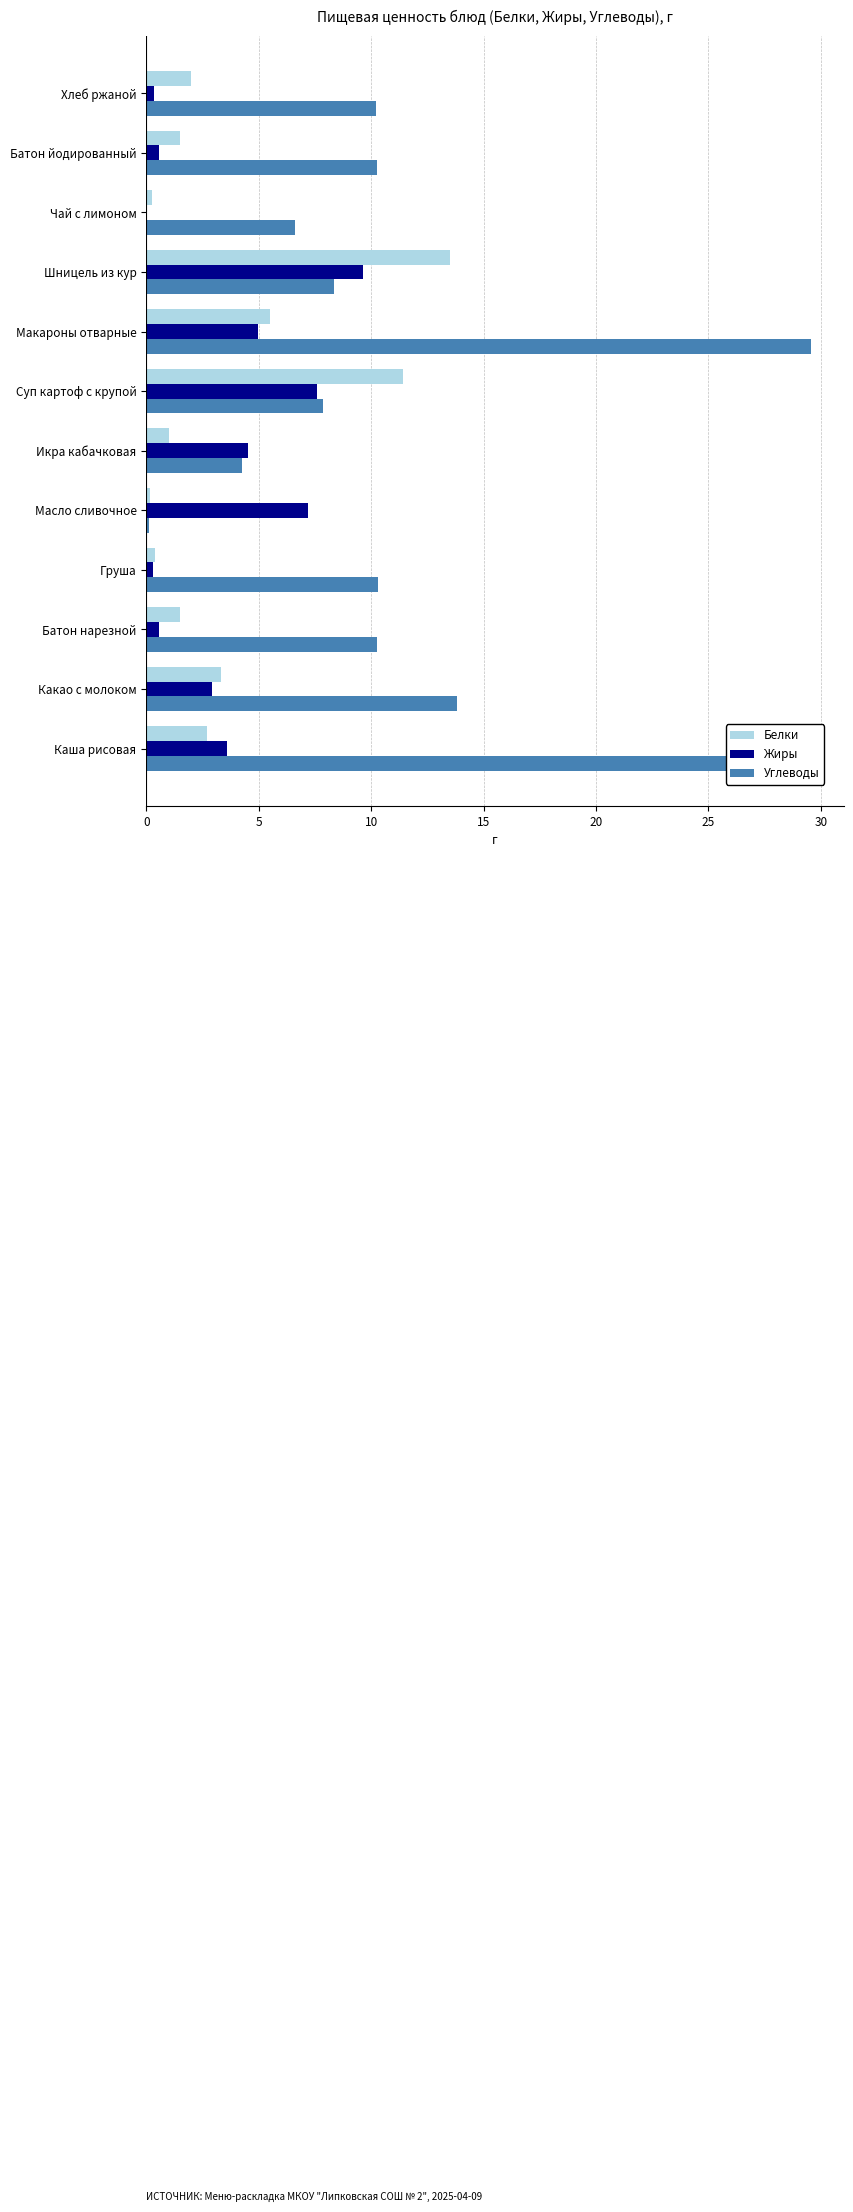

The Белки series shows 13.5 at Шницель из кур. True or false?

True